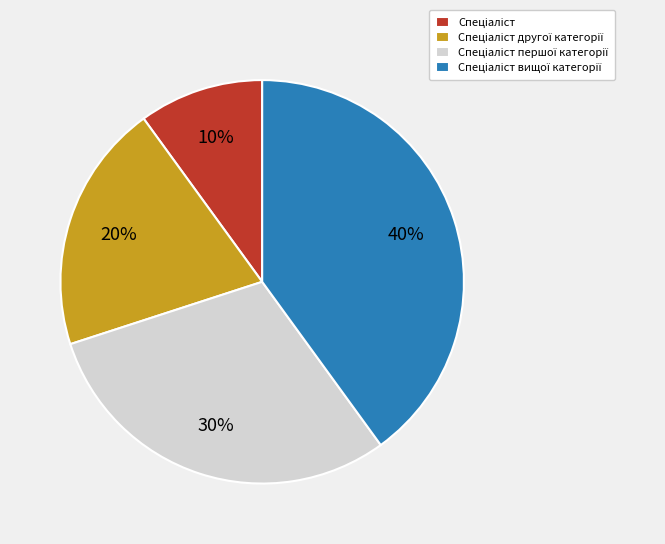

Does any single category account for the majority?

No